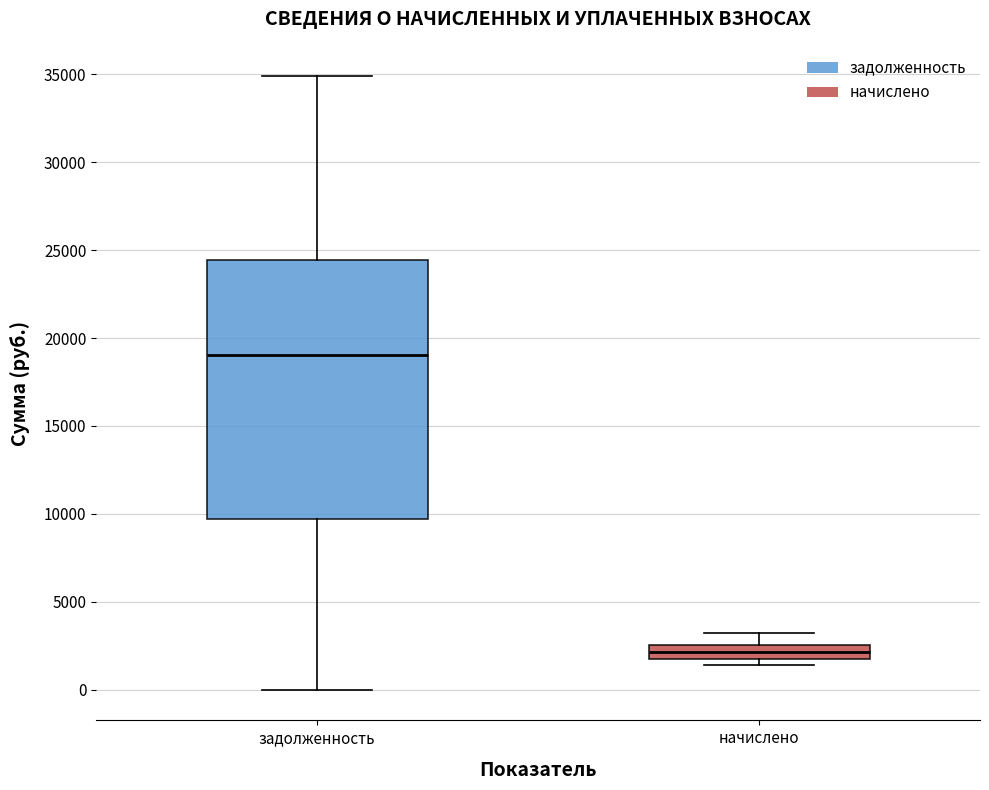

Reading left to right, read every box against the y-axis: the position of its median line, the range the box covers, and the ends of its whiskers. The values are not printed on the chart, so give them approximately, as read against the axis.

задолженность: median 19000, box 9500 to 24500, whiskers 0 to 35000
начислено: median 2000, box 1500 to 2500, whiskers 1500 (just below the box's lower edge) to 3000